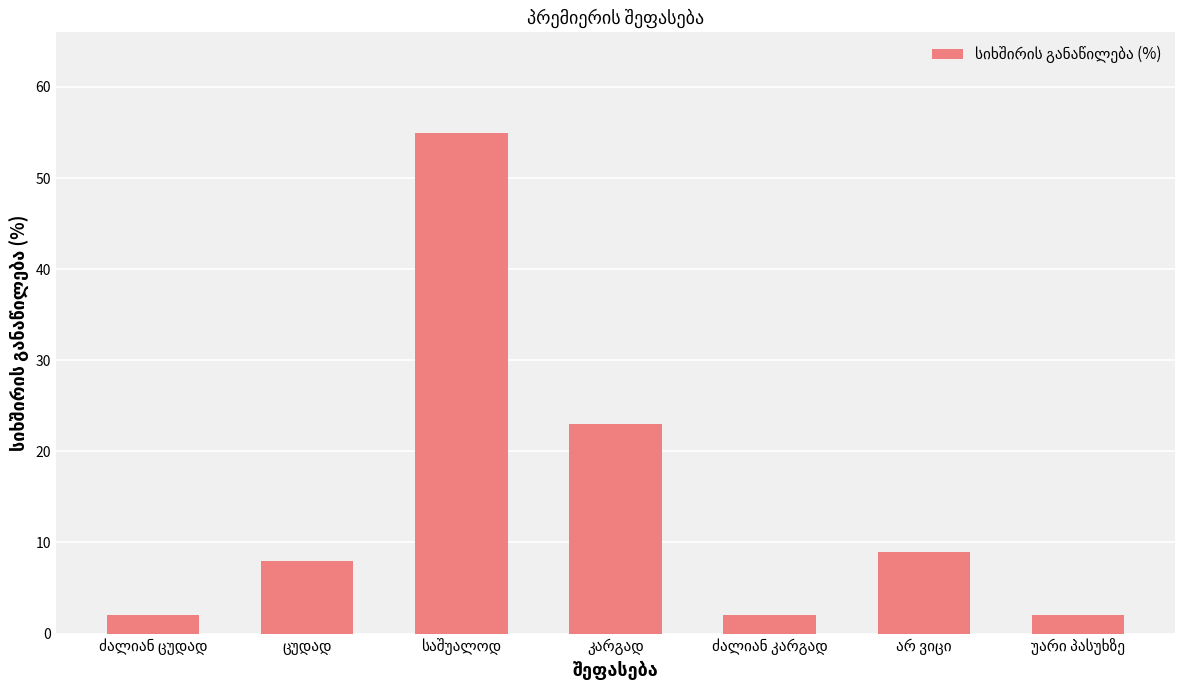

What is the difference between the second highest and second lowest values?

21